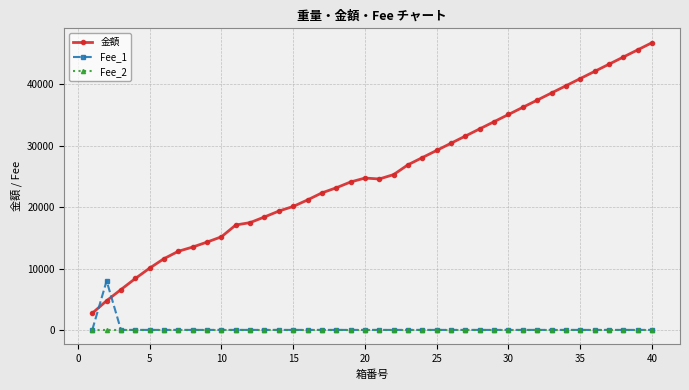

Which series has the largest total across all categories?

金額